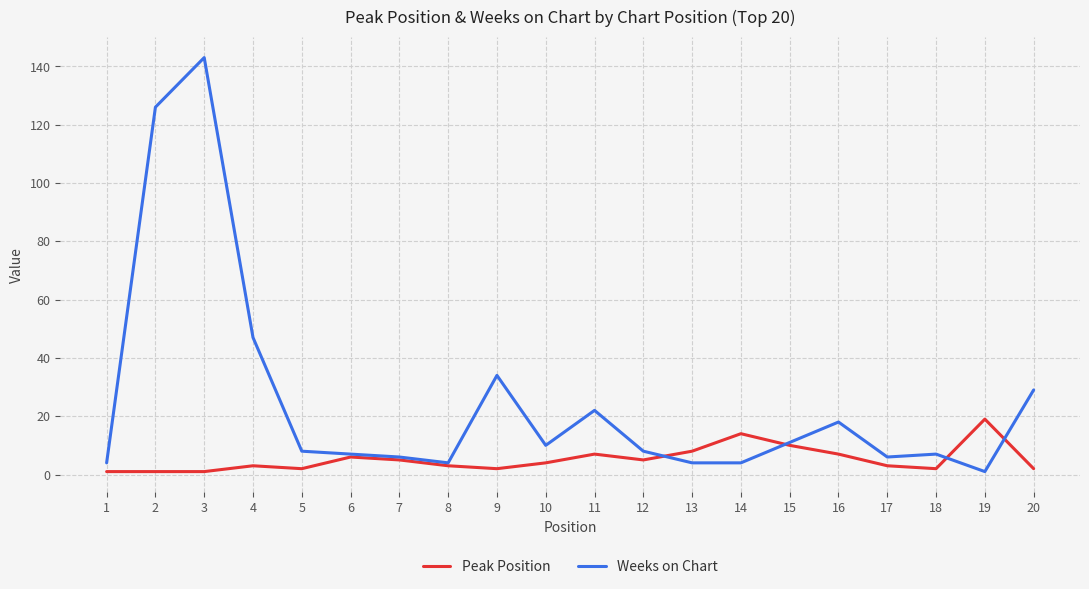

What is the sum of the Weeks on Chart values at 2 and 8?

130